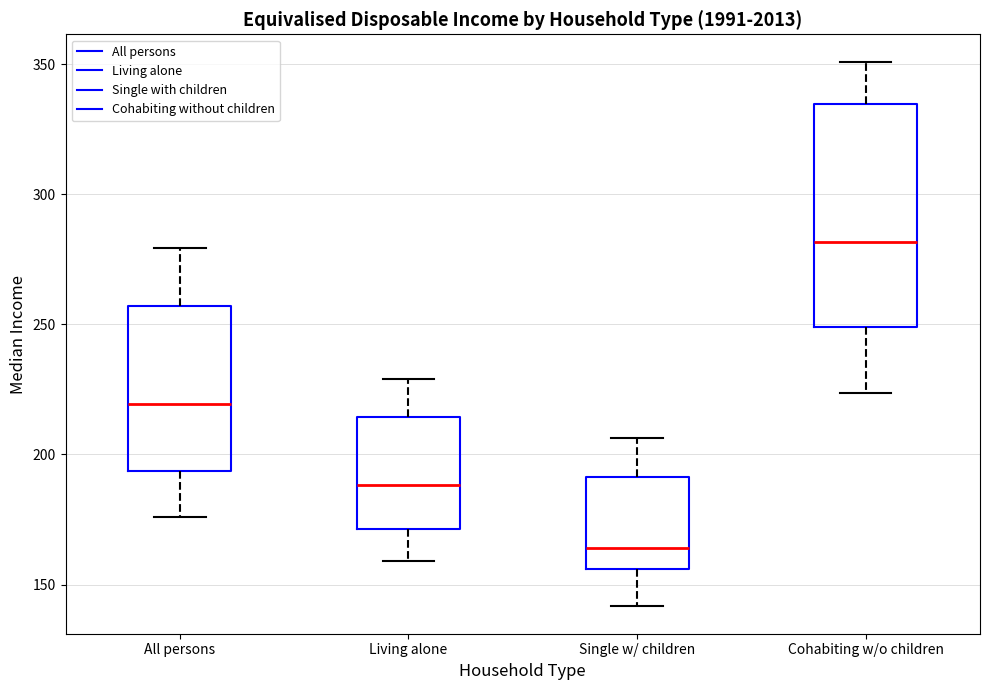

Reading left to right, transcribe this box plot: for each box, give where its median line is, the range the box spans, and where its two whiskers end, as read against the y-axis. The values are not printed on the chart, so give them approximately, as read against the axis.

All persons: median 220, box 195 to 255, whiskers 175 to 280
Living alone: median 190, box 170 to 215, whiskers 160 to 230
Single w/ children: median 165, box 155 to 190, whiskers 140 to 205
Cohabiting w/o children: median 280, box 250 to 335, whiskers 225 to 350